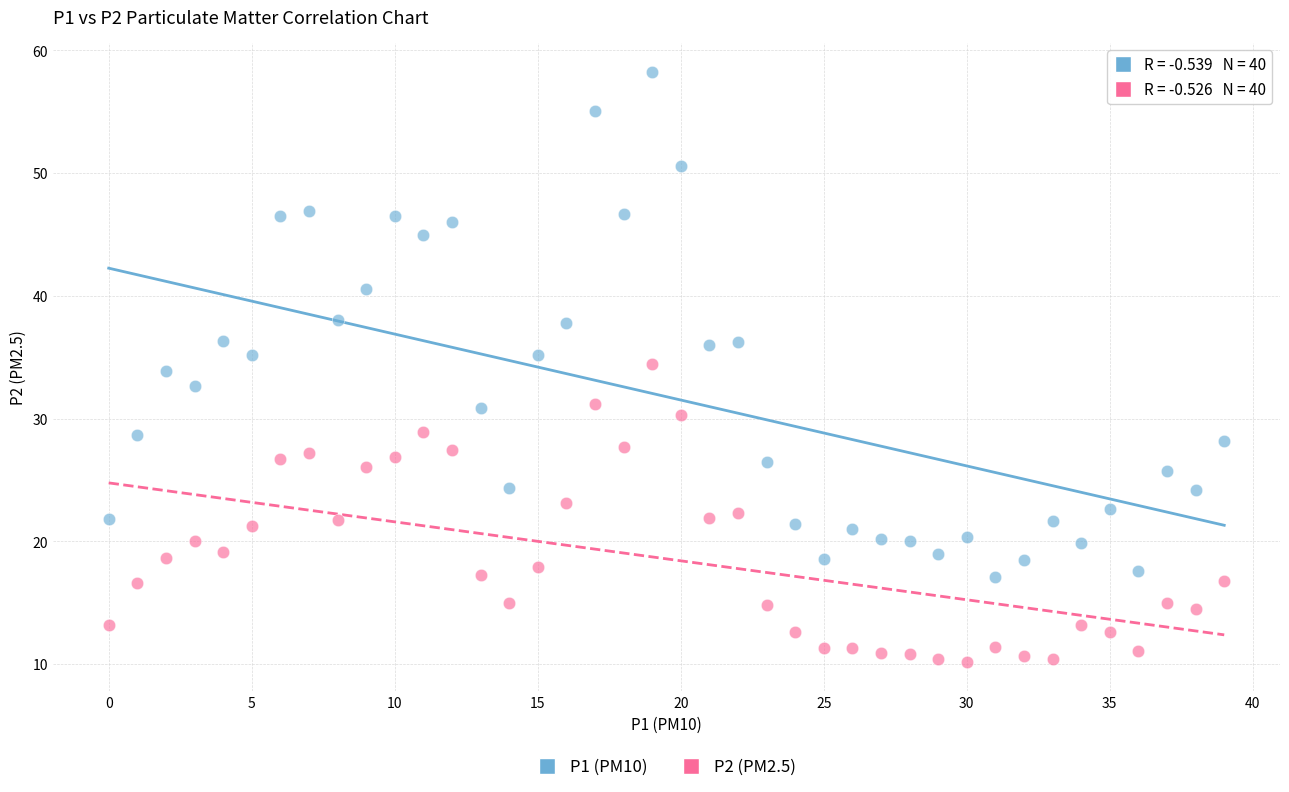

Which series reaches the minimum Y coordinate?

P2 (PM2.5)